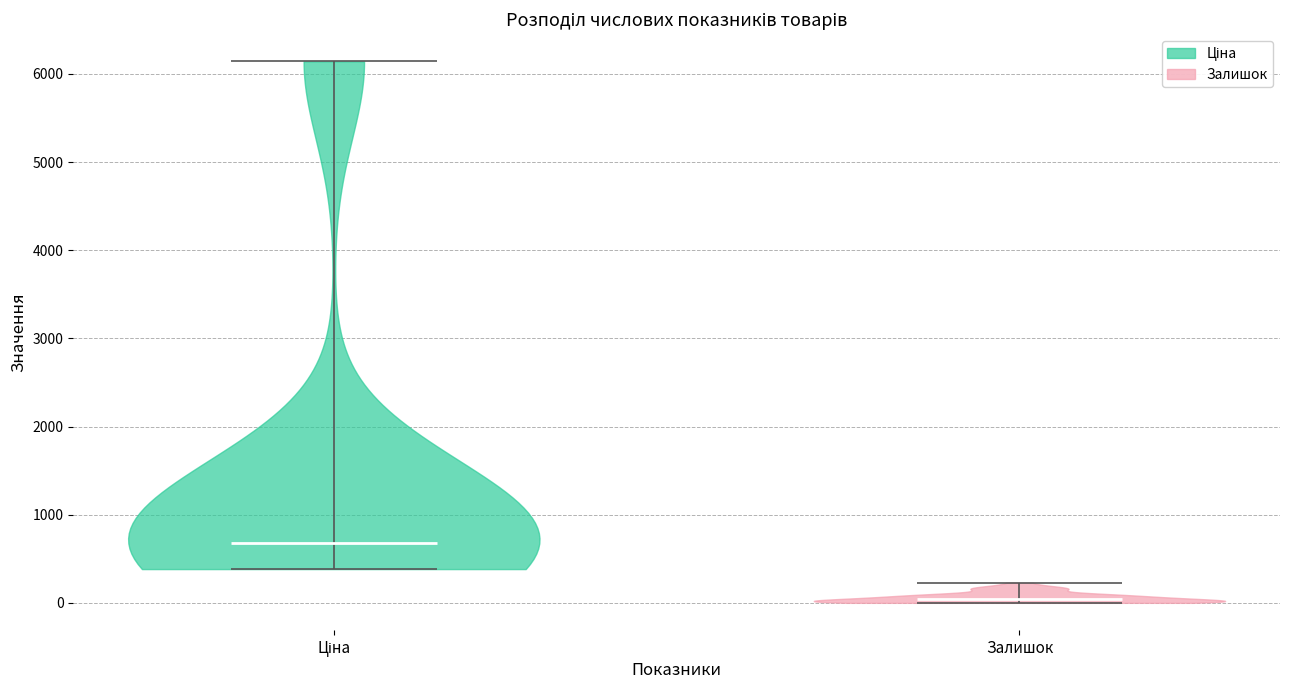

Which violin has the highest median line?

Ціна